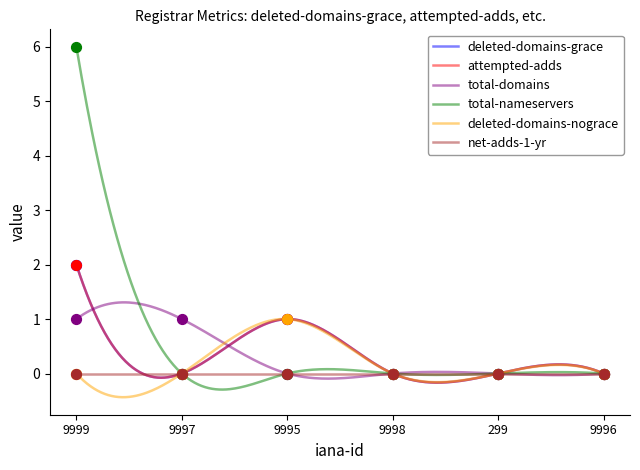

Is the value of total-domains at 299 greater than the value of deleted-domains-nograce at 9998?

No